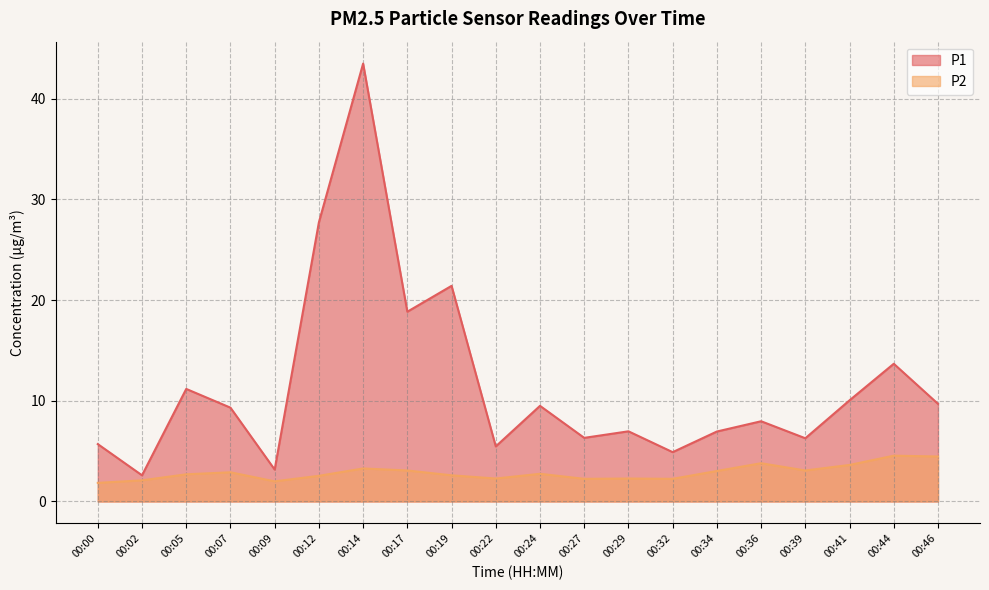

Reading right to left, transcribe all the data shown in this chart.

P1: 9.7	13.7	10.1	6.3	8.0	7.0	4.9	7.0	6.3	9.5	5.5	21.4	18.9	43.5	27.7	3.2	9.3	11.2	2.6	5.7
P2: 4.5	4.5	3.6	3.1	3.8	3.0	2.2	2.3	2.2	2.8	2.3	2.6	3.1	3.3	2.5	2.0	2.9	2.7	2.1	1.9